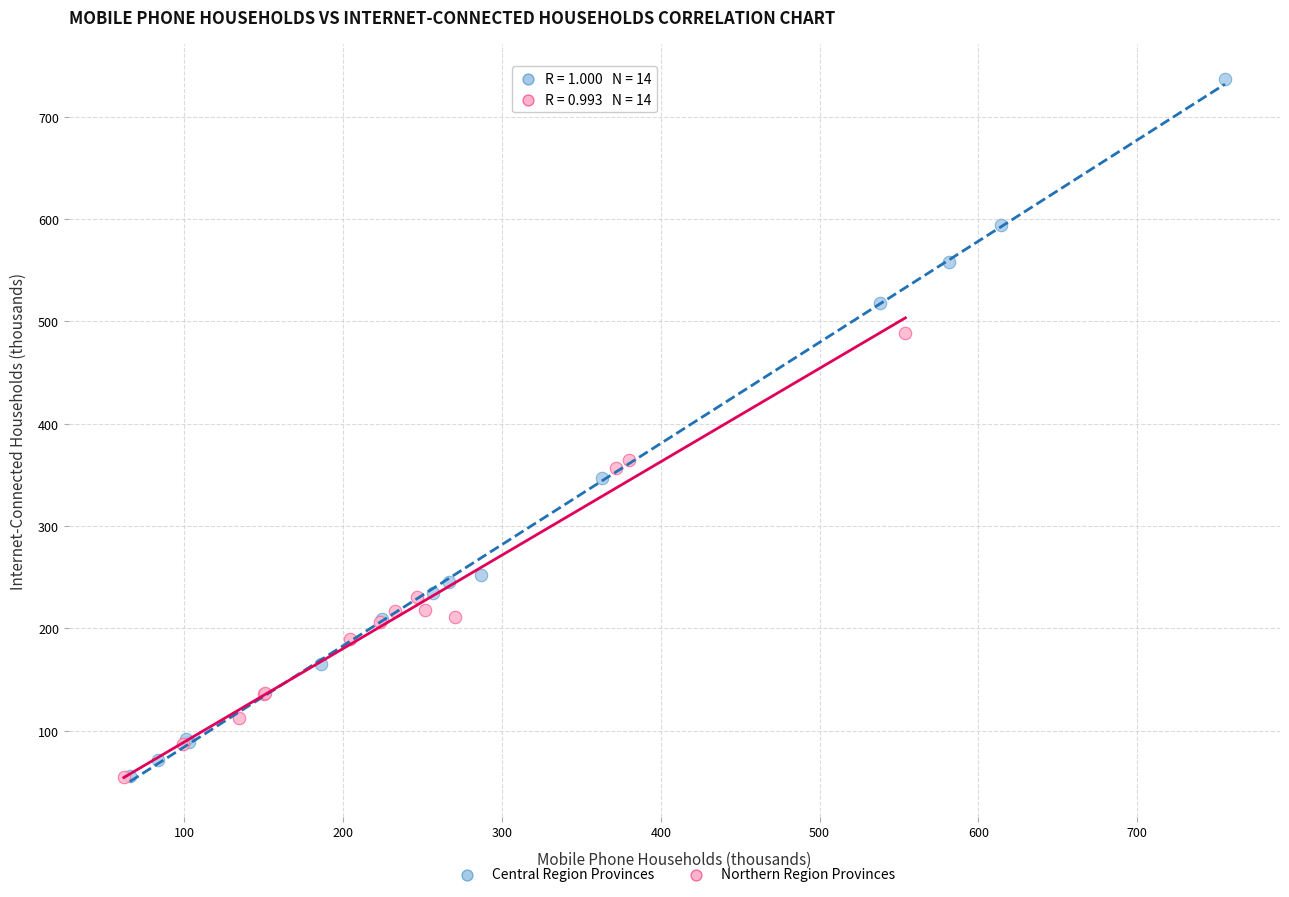

Which series contains the highest Y value?

Central Region Provinces